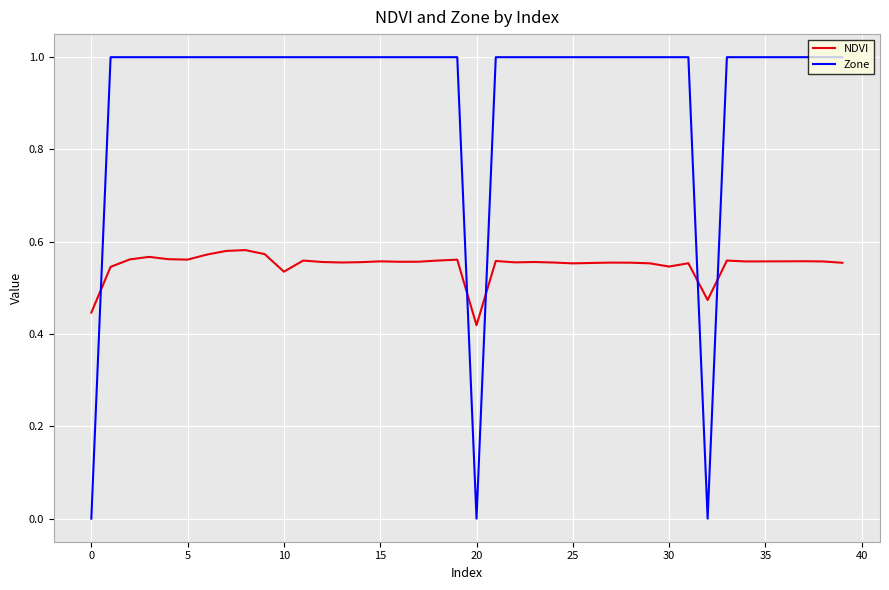

At how many categories does at least one series exceed 0?

40